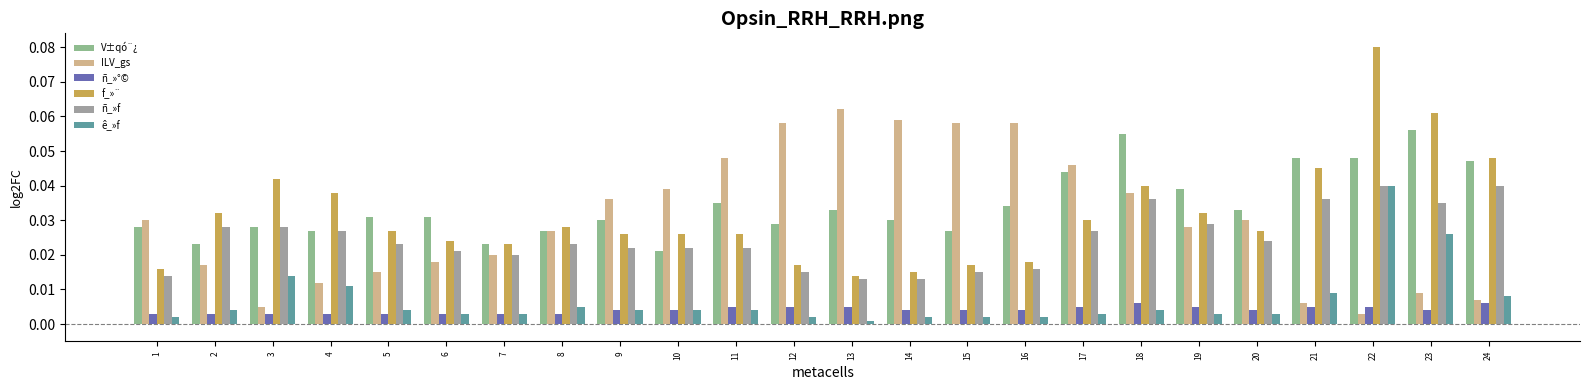

Which series has the largest total across all categories?

V±qó¨¿